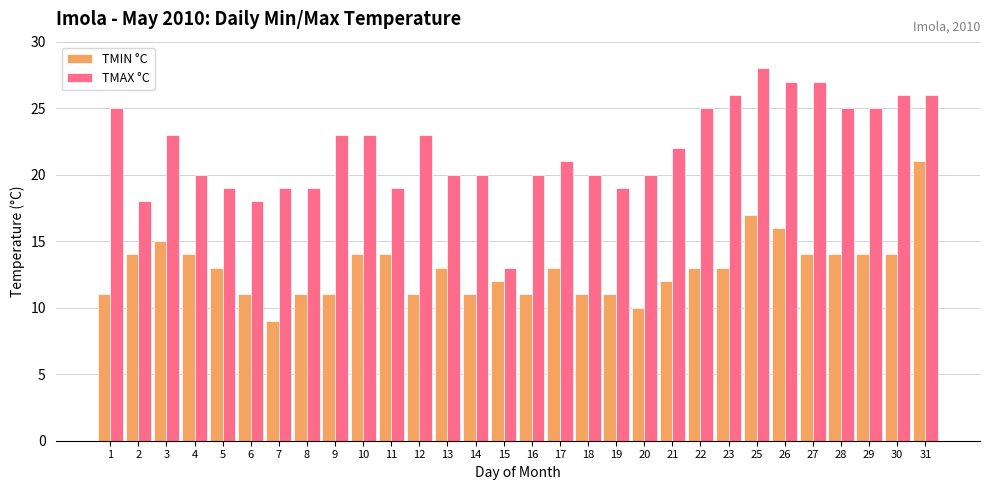

At which label is TMIN °C closest to 15?

3